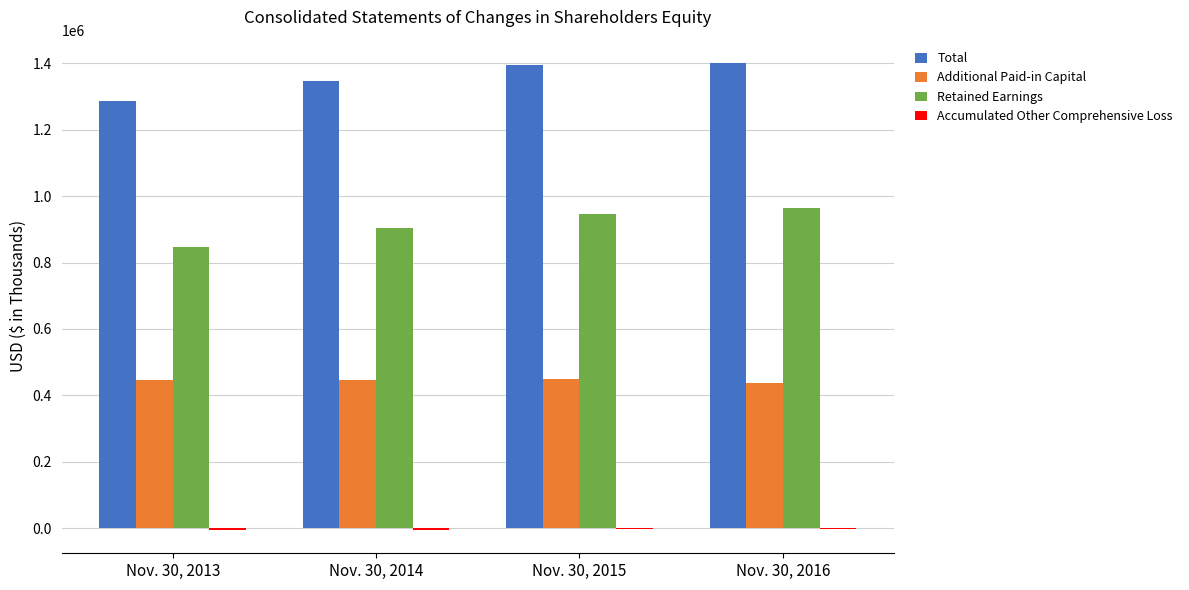

What is the sum of all Total values?

5427162